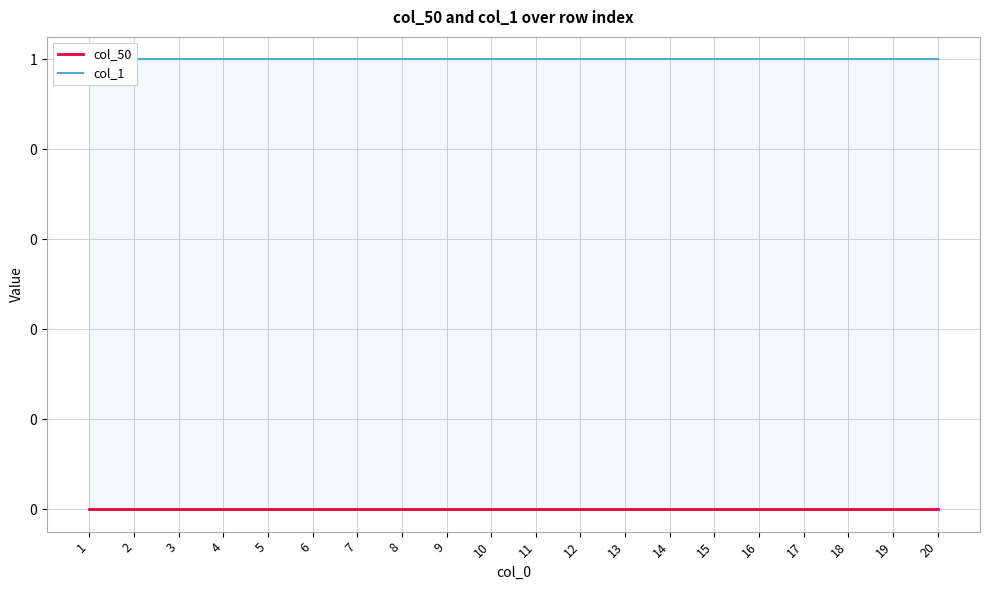

At which category is the sum across all series the highest?

1